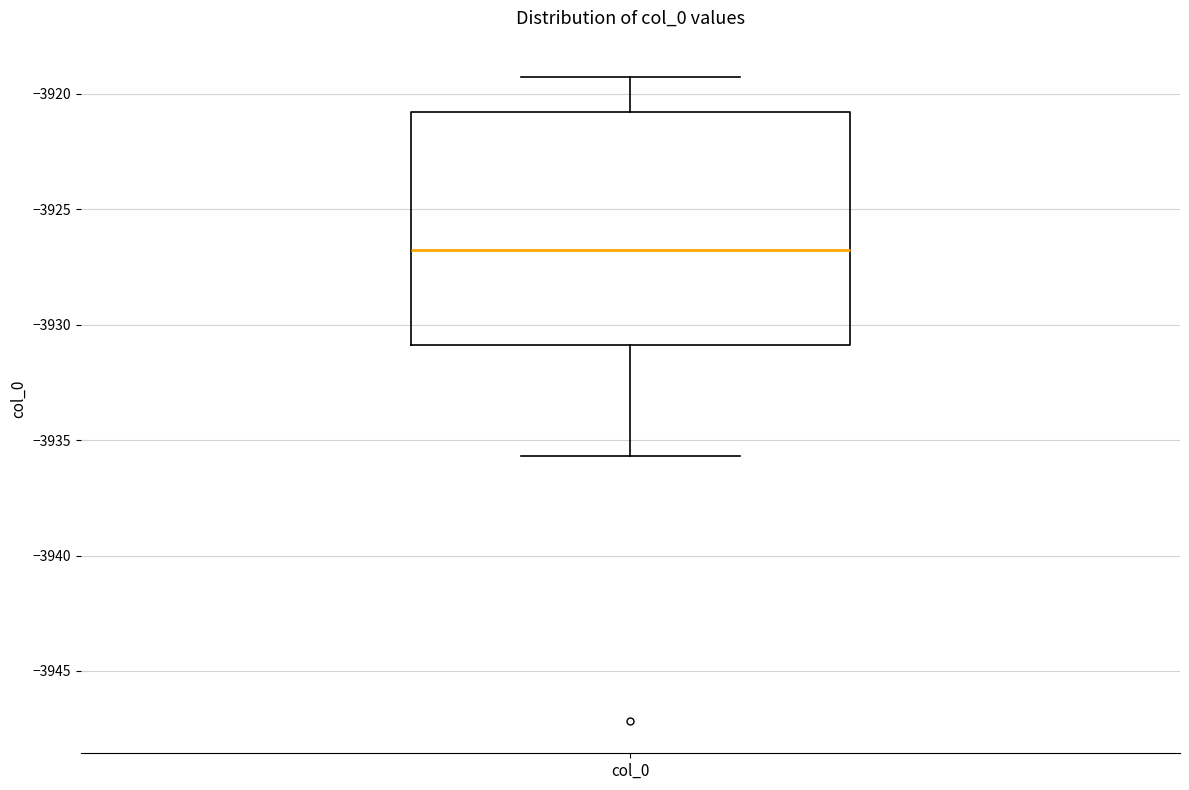

Transcribe this box plot: give where the median line is, the range the box spans, and where the two whiskers end, as read against the y-axis. The values are not printed on the chart, so give them approximately, as read against the axis.

median -3927.0, box -3931.0 to -3921.0, whiskers -3935.5 to -3919.5